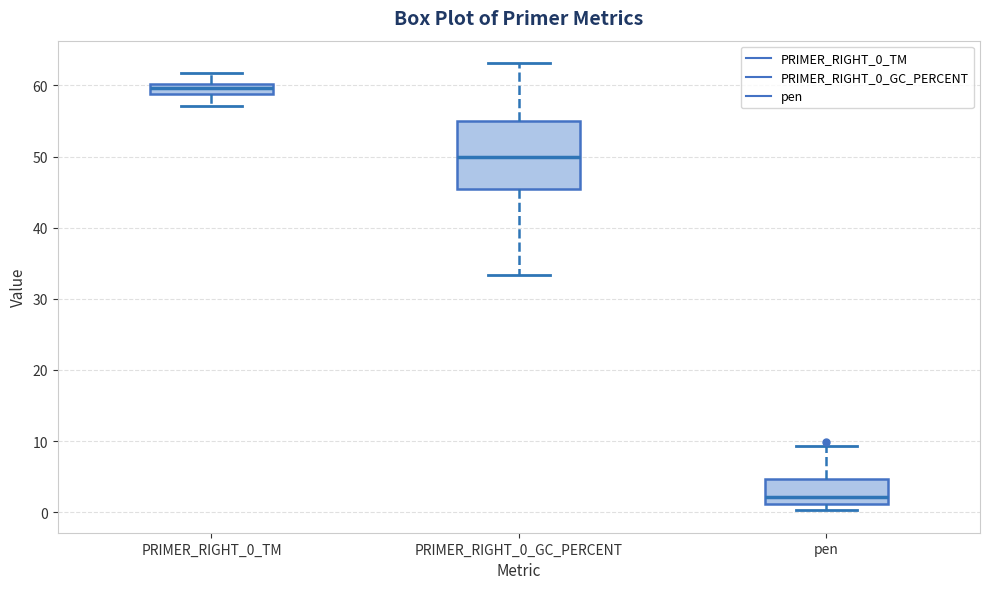

Which box is the tallest, from its lower edge to its upper edge?

PRIMER_RIGHT_0_GC_PERCENT